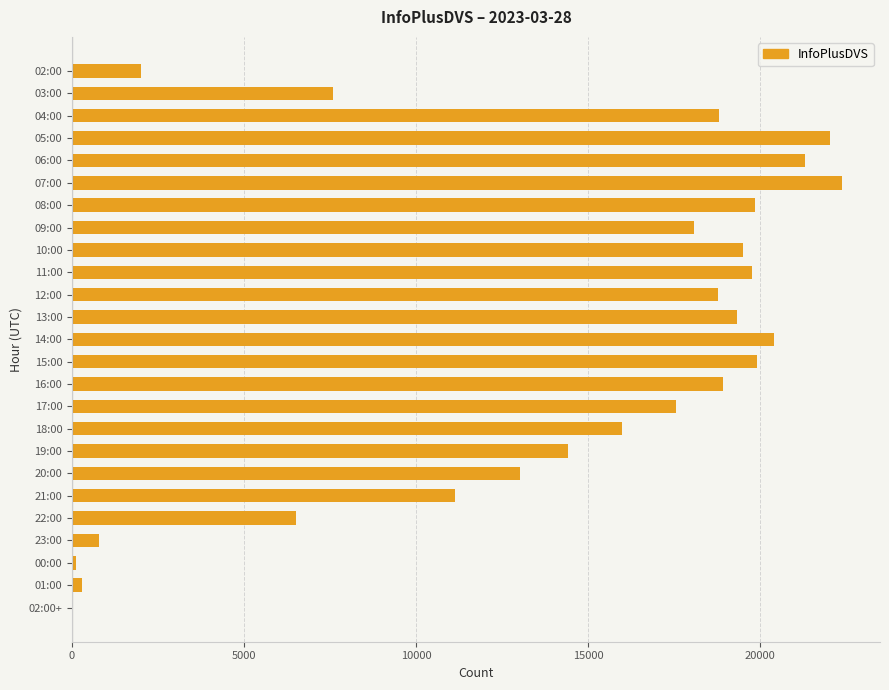

The value at 17:00 is 4708. True or false?

False